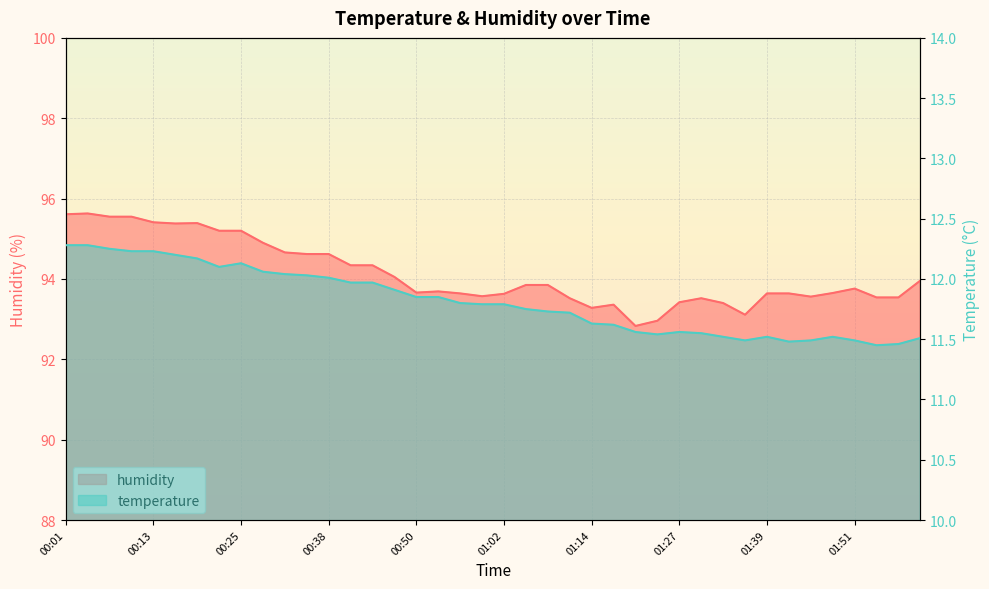

True or false: temperature and humidity intersect in this chart.

False